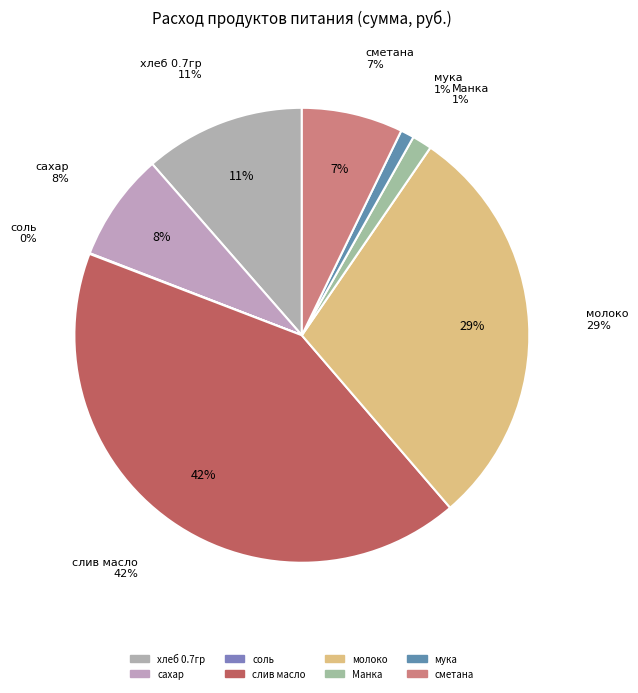

To the nearest percent, what is the average slice percentage?

13%